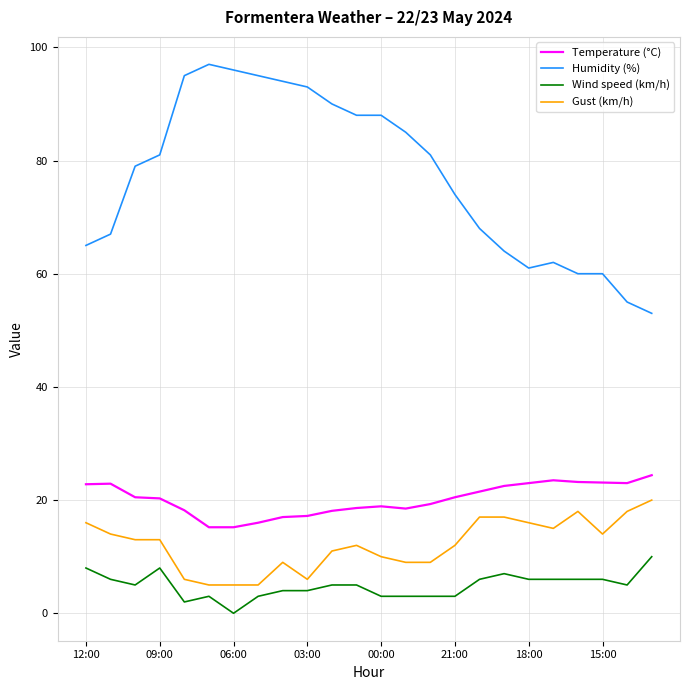

Which series has the largest total across all categories?

Humidity (%)